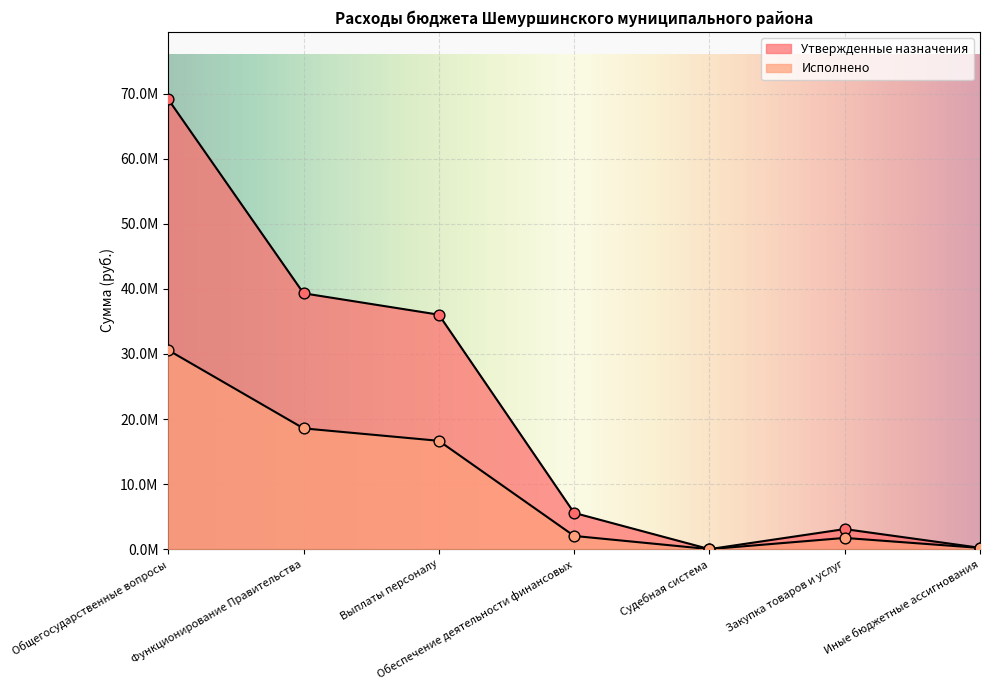

At which category is the sum across all series the highest?

Общегосударственные вопросы